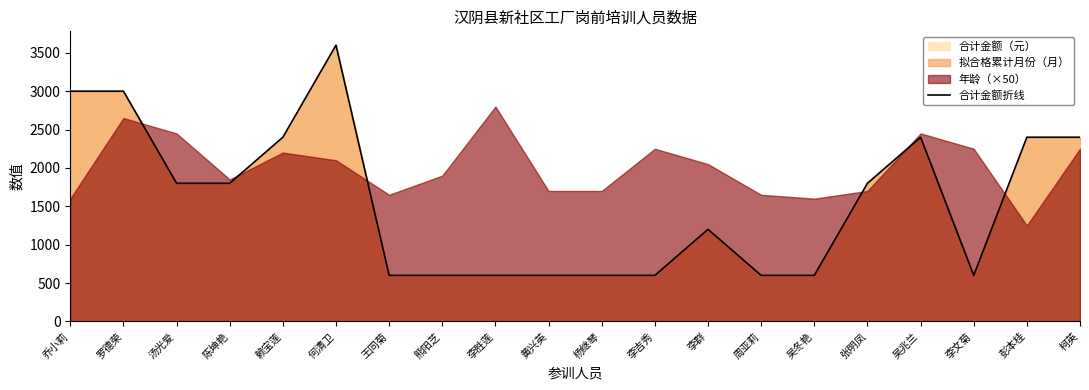

Is it true that the value at 何清卫 is 5889?

False